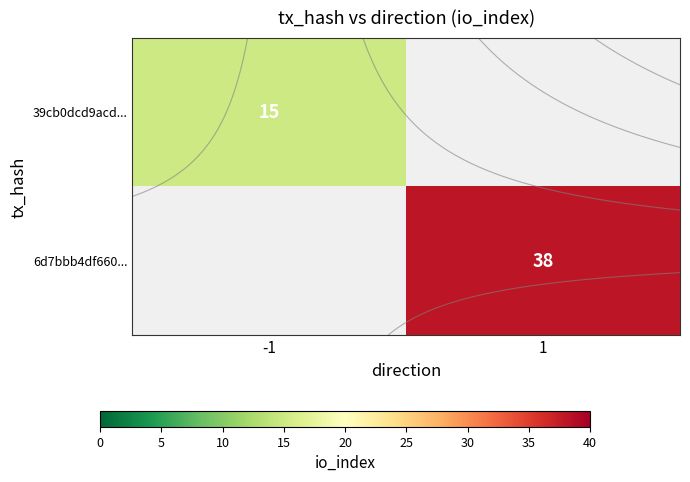

Is it true that 6d7bbb4df660... equals 38.0 at 1?

True